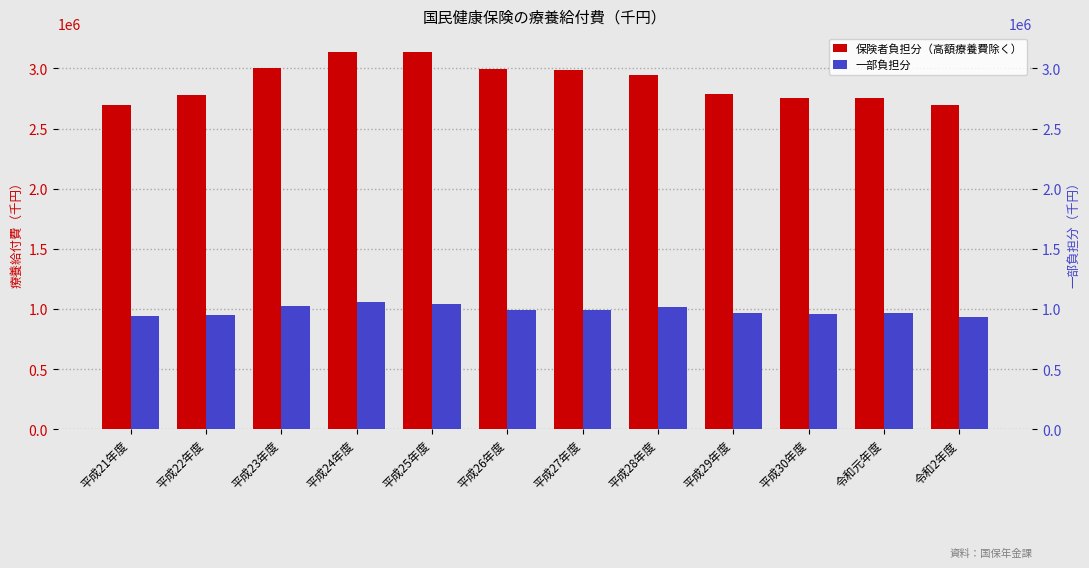

Is the value of 保険者負担分（高額療養費除く） at 令和元年度 greater than the value of 一部負担分 at 令和元年度?

Yes